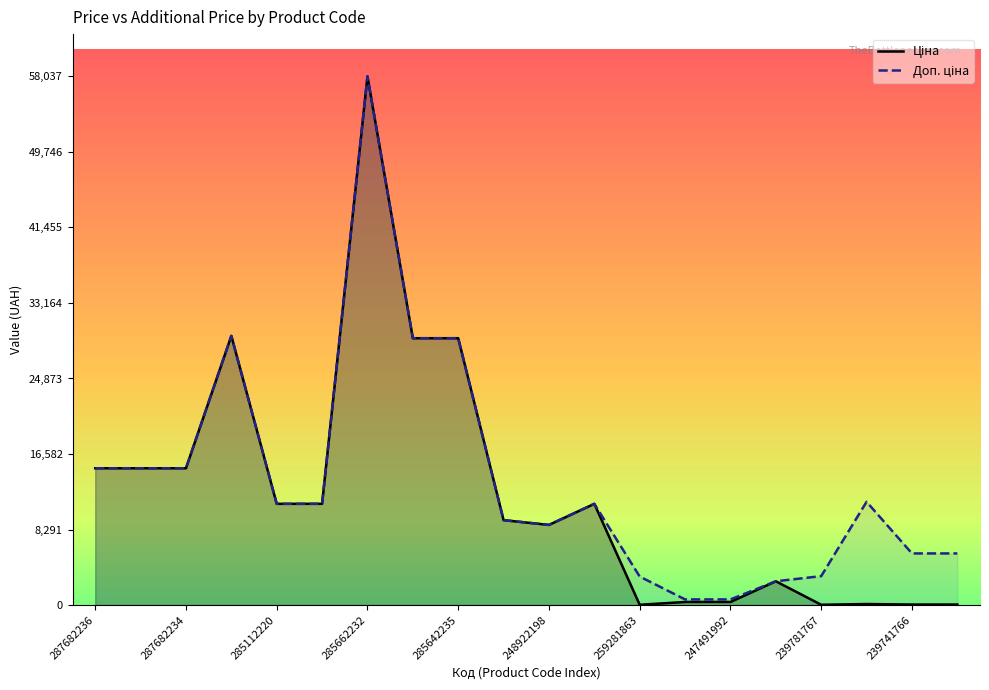

At how many categories does at least one series exceed 8827?

12